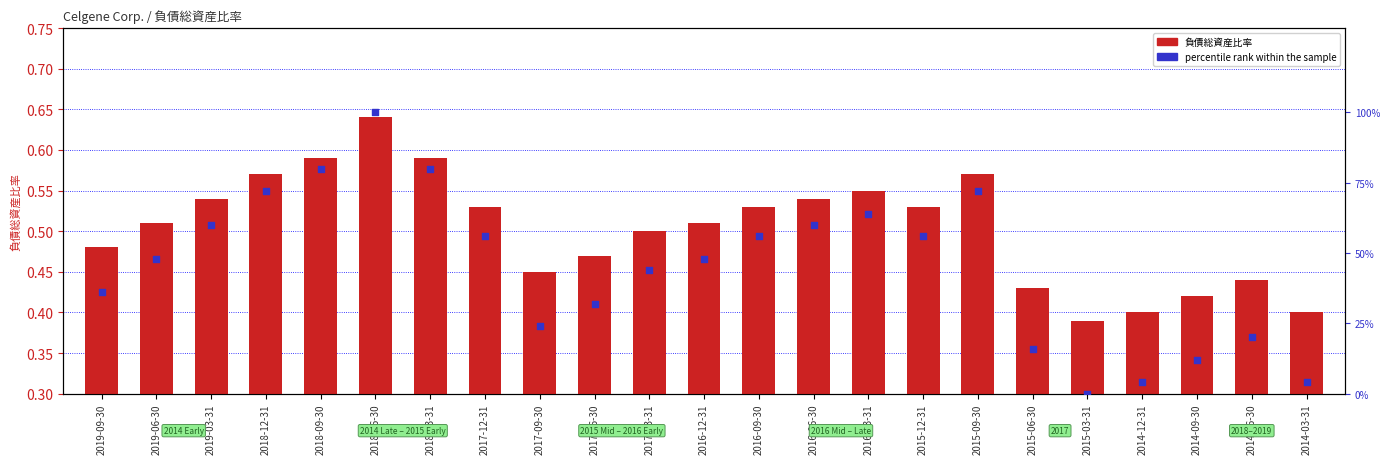

At which category is the sum across all series the highest?

2018-06-30